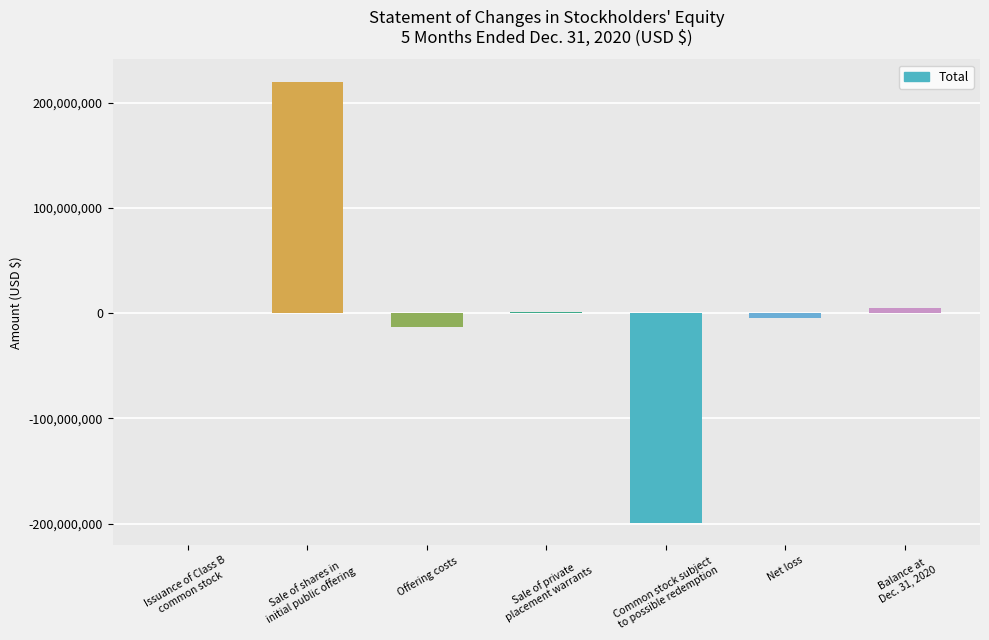

Is it true that the value at Offering costs is -12616120?

True